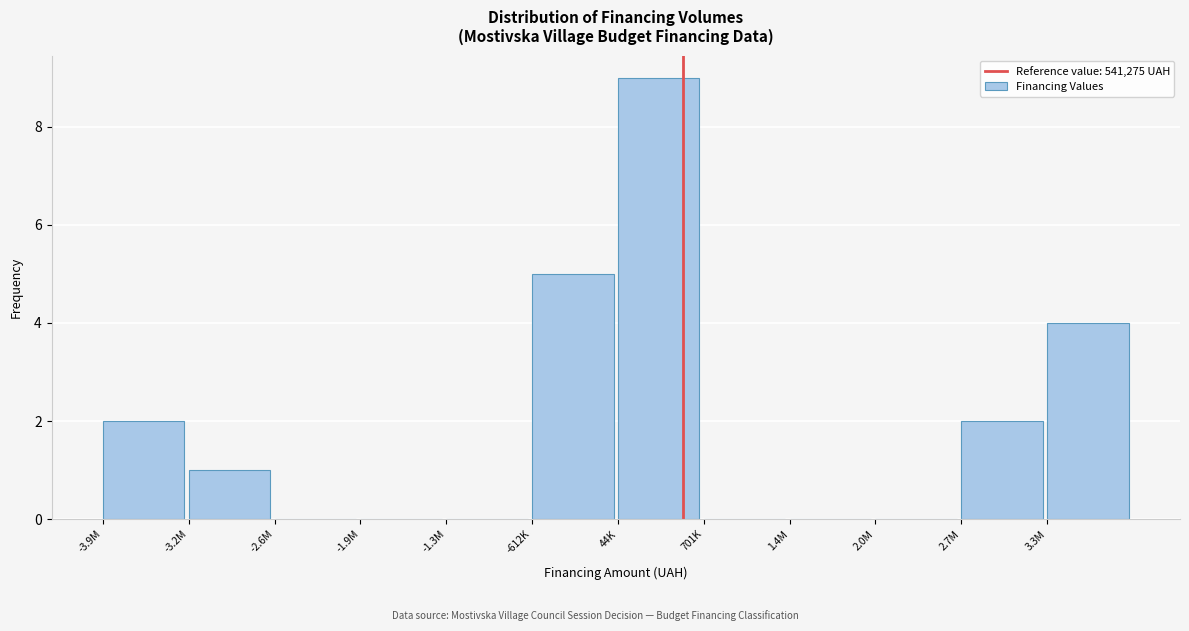

Reading left to right, what are all the values shown in this chart?

-3.9M=2	-3.2M=1	-2.6M=0	-1.9M=0	-1.3M=0	-612K=5	44K=9	701K=0	1.4M=0	2.0M=0	2.7M=2	3.3M=4